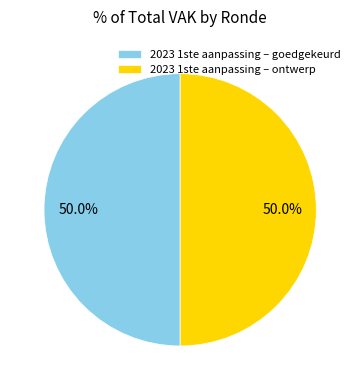

What is the ratio of the value at 2023 1ste aanpassing – goedgekeurd to the value at 2023 1ste aanpassing – ontwerp?

1.0